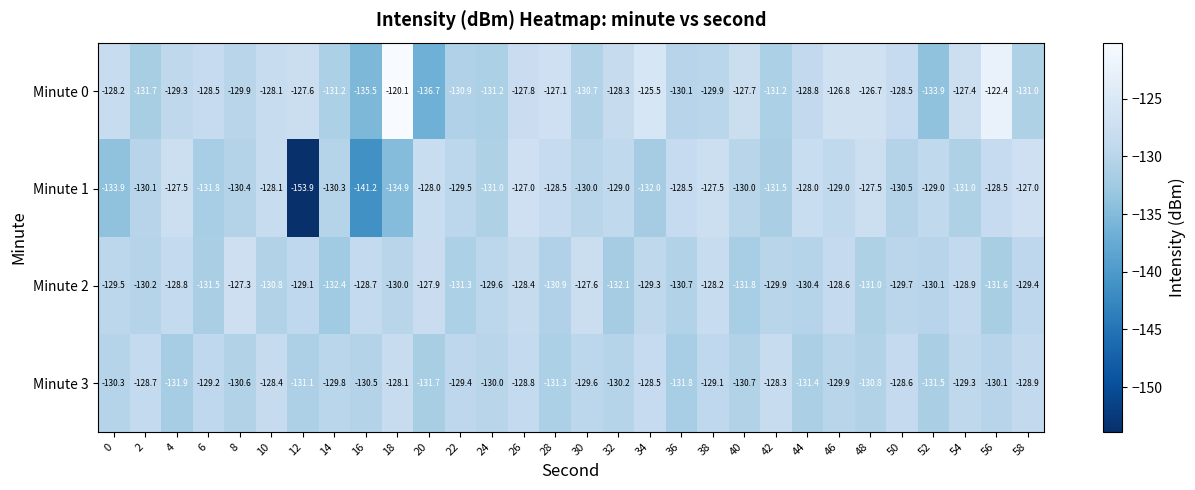

What value does the Minute 0 series have at 30?

-130.7